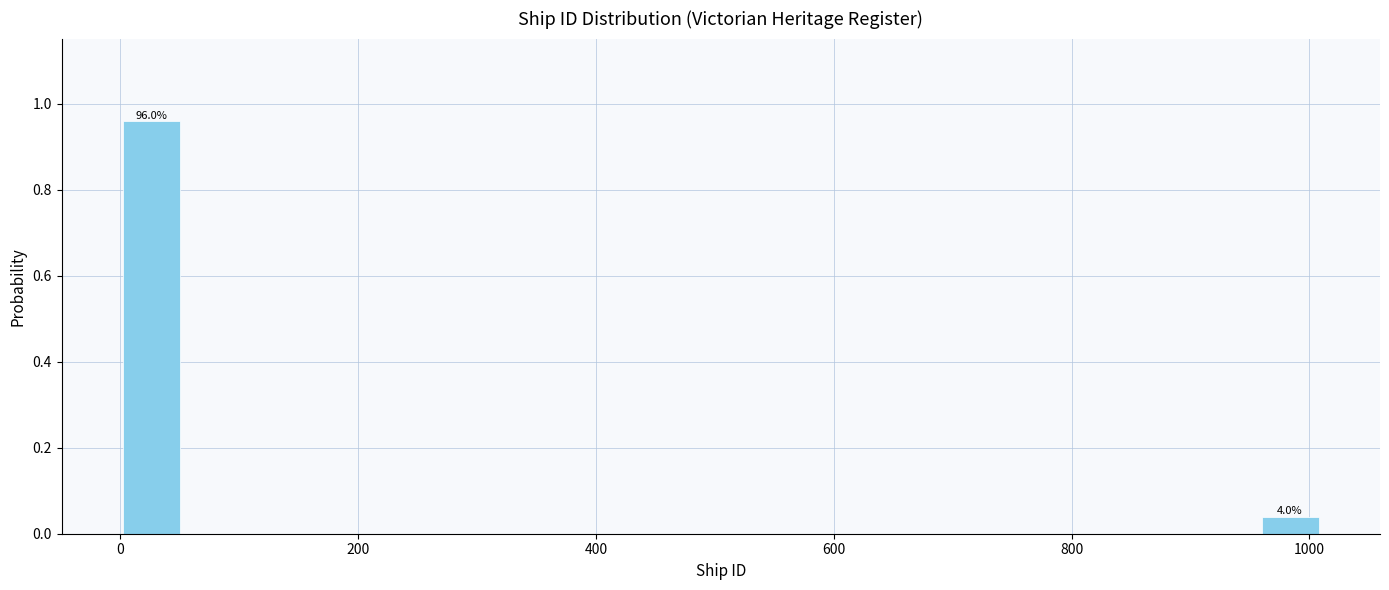

Read against the x-axis, roughly where is the centre of the tallest bar?

20